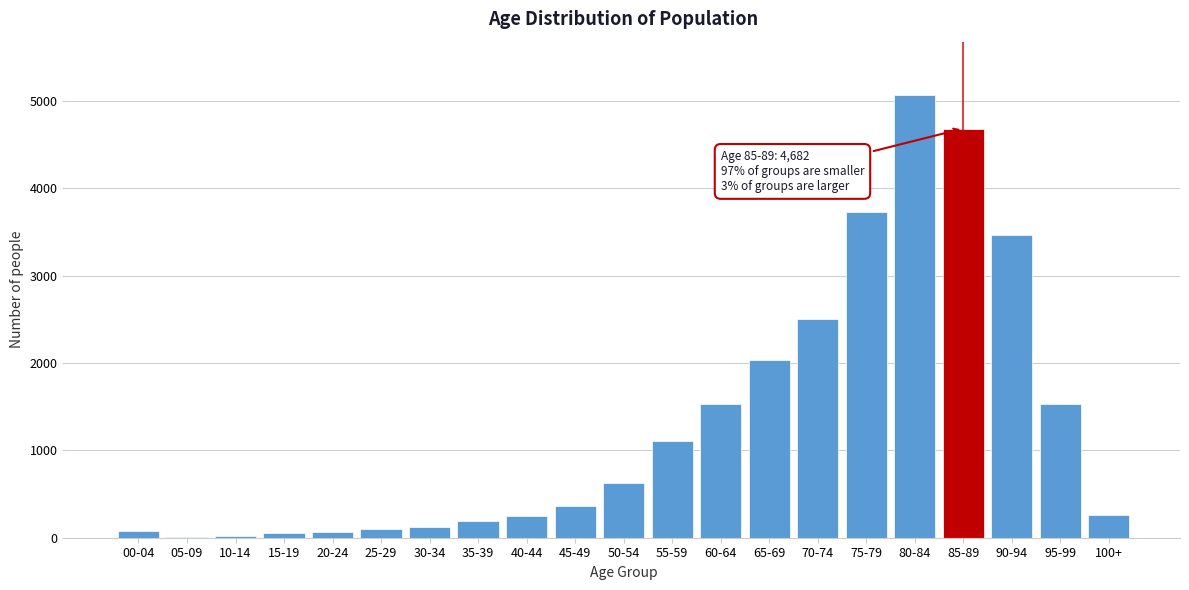

The value at 55-59 is 1986. True or false?

False